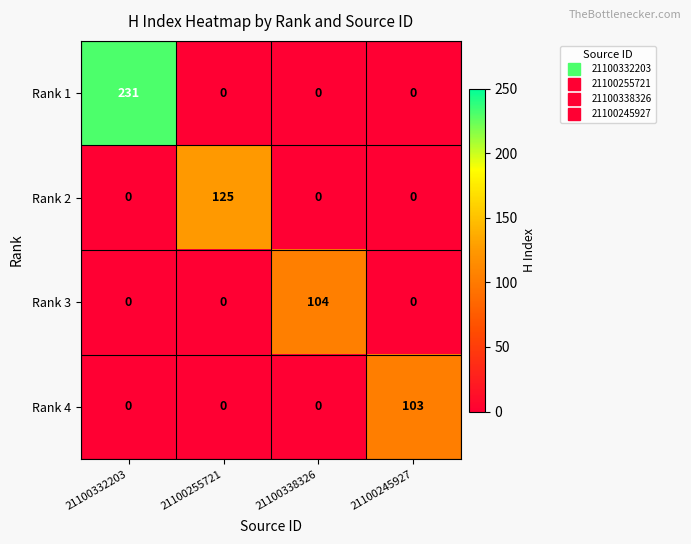

Reading right to left, transcribe all the data shown in this chart.

Rank 1: 0	0	0	231
Rank 2: 0	0	125	0
Rank 3: 0	104	0	0
Rank 4: 103	0	0	0